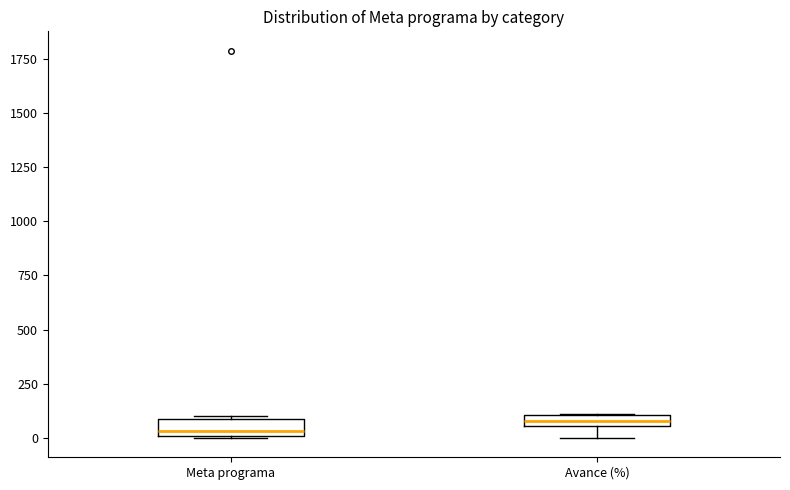

Where is the upper edge of the box for Meta programa on the y-axis? The values are not printed on the chart, so give them approximately, as read against the axis.

100